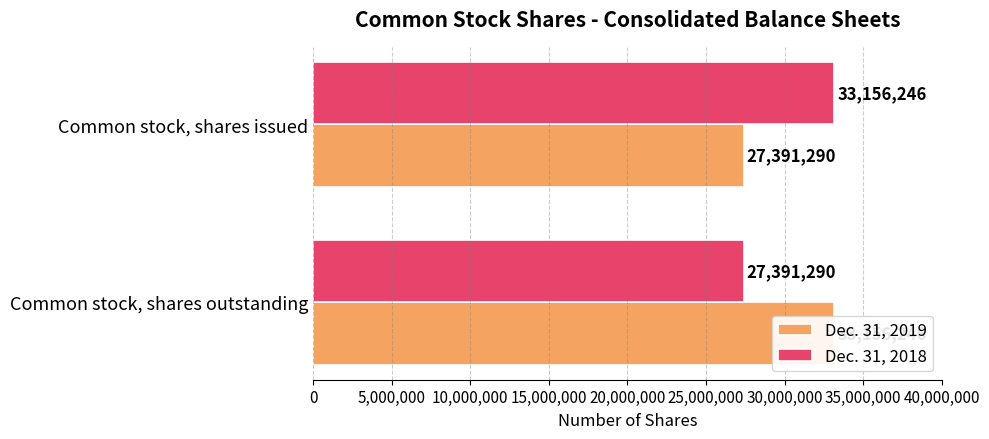

How many bars are there in total?

4